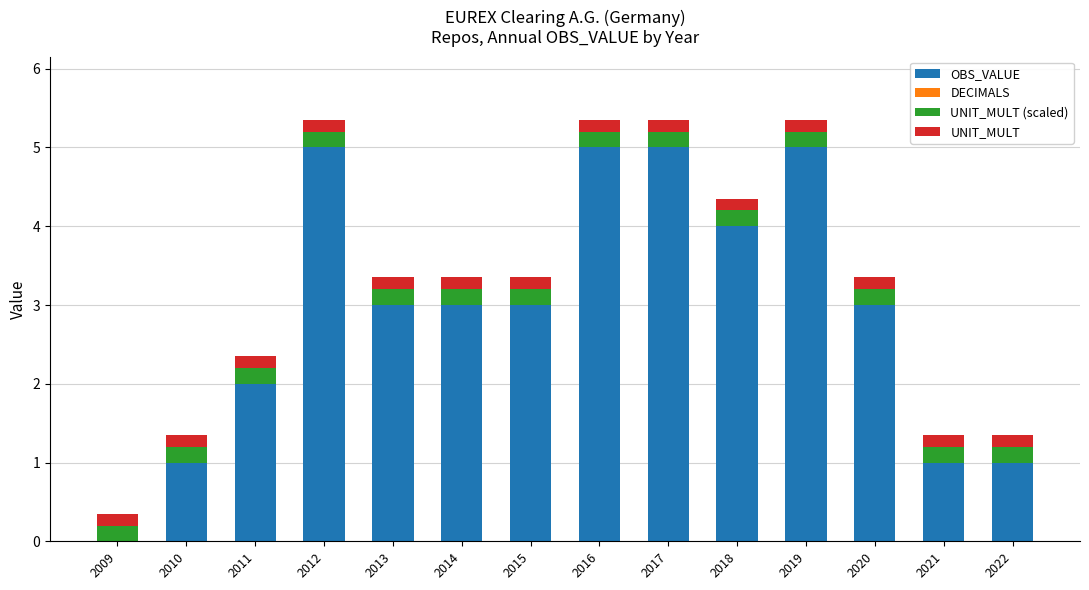

Is it true that OBS_VALUE equals 1.8 at 2021?

False